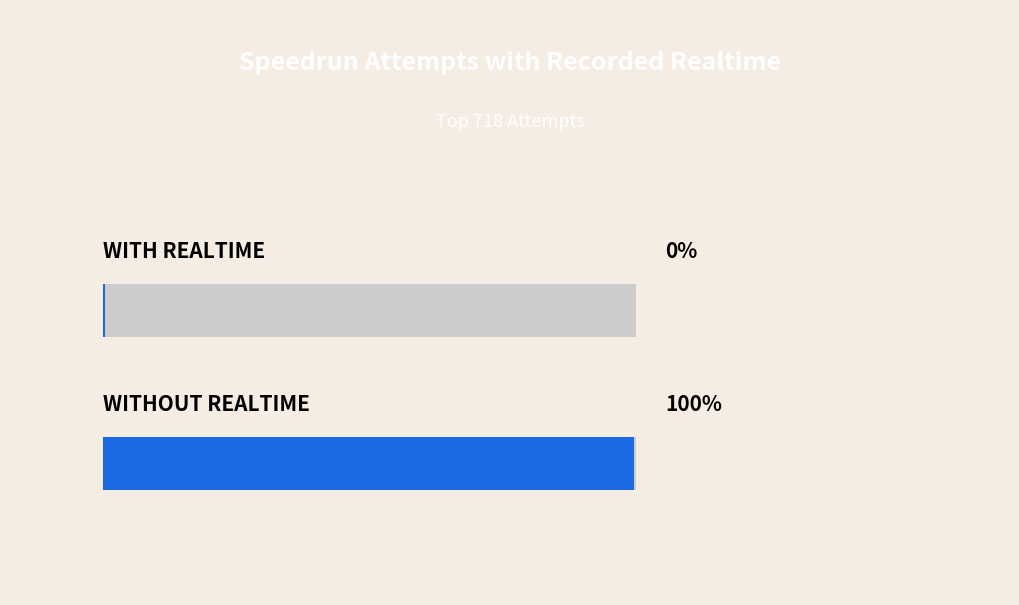

What is the sum of all Realtime > 0 values?

1786833